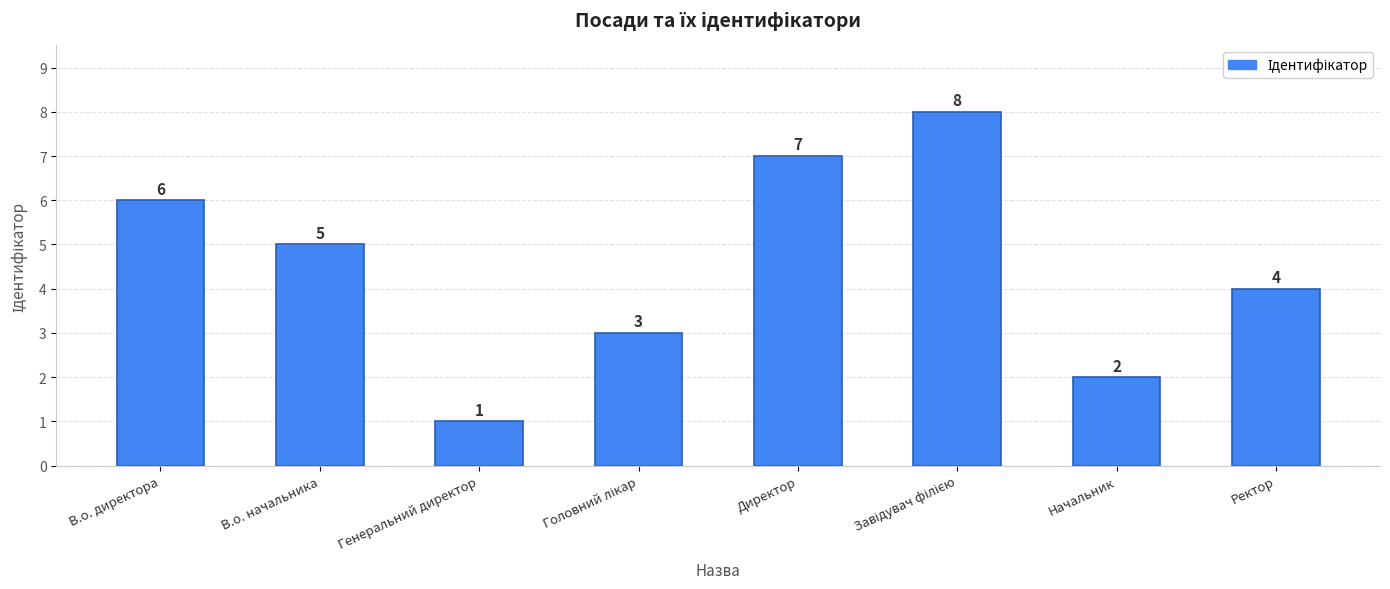

How many data points are less than 5?

4